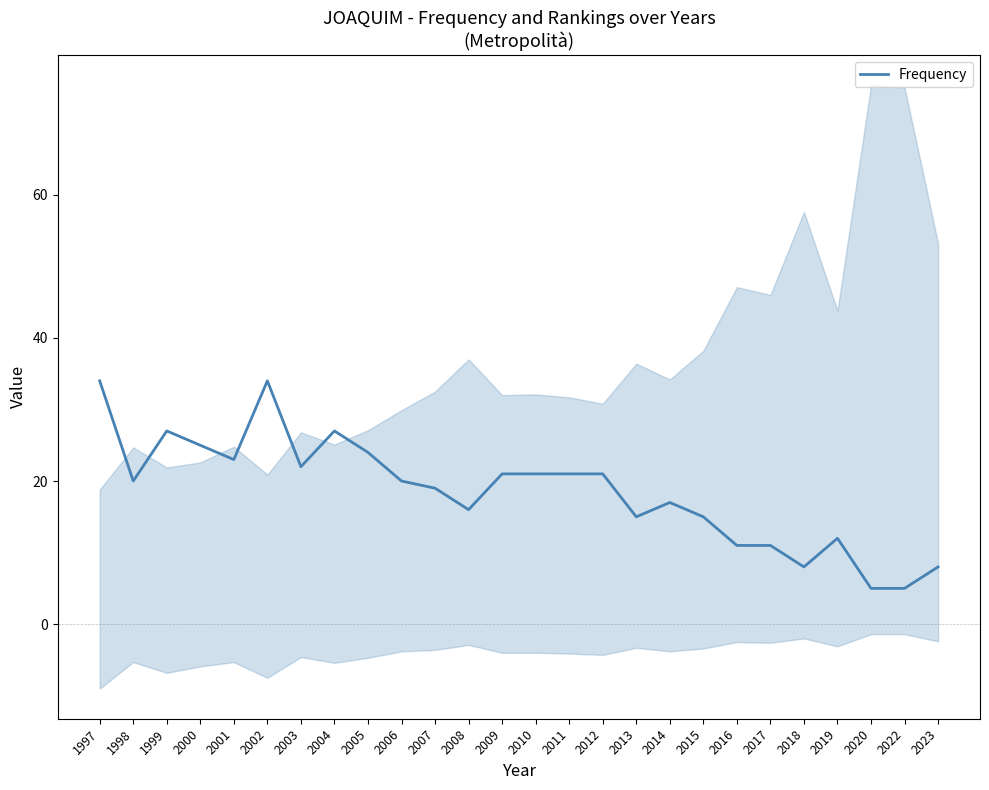

What is the sum of all values?

482